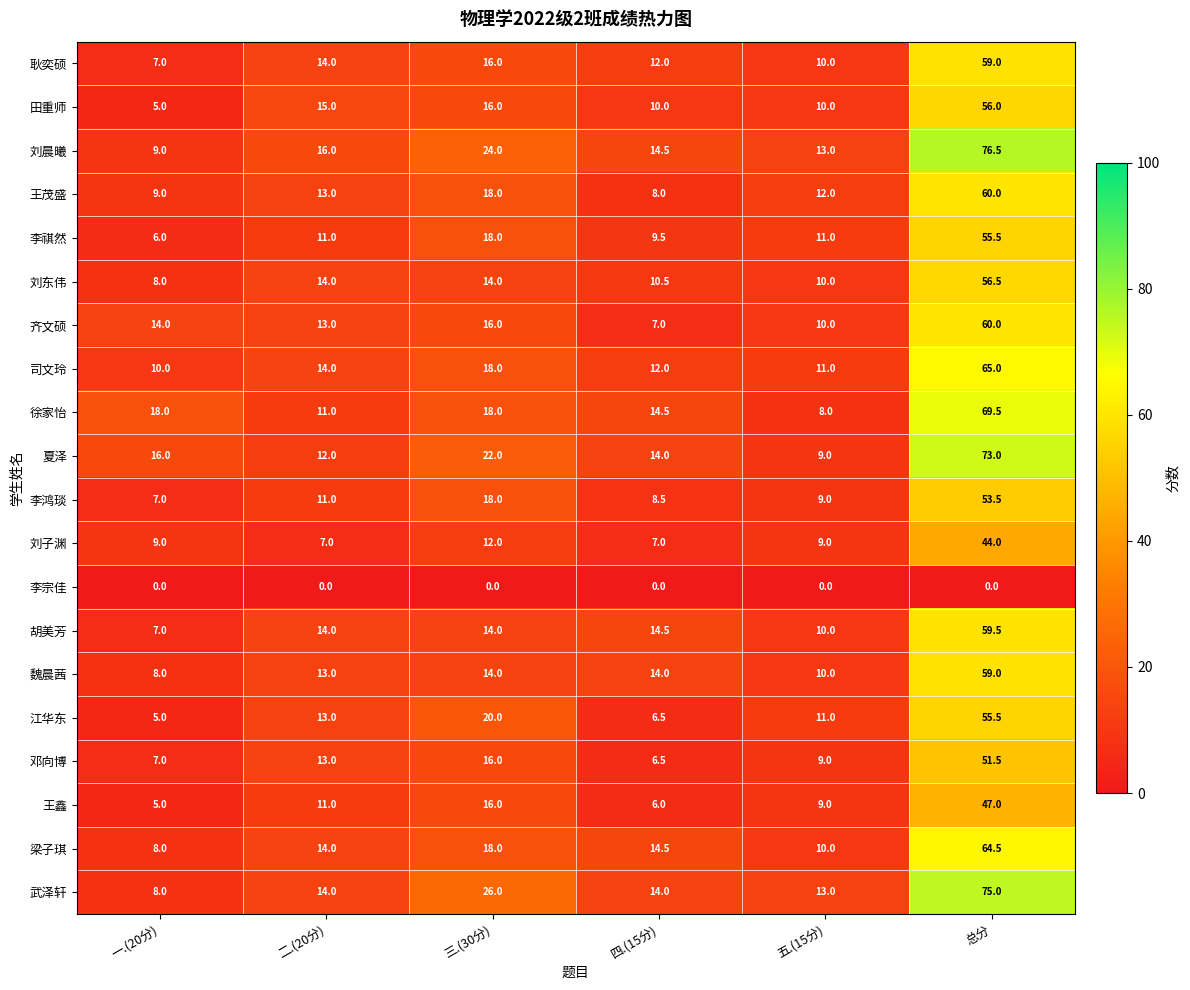

Is the value of 武泽轩 at 五.(15分) greater than the value of 夏泽 at 一.(20分)?

No